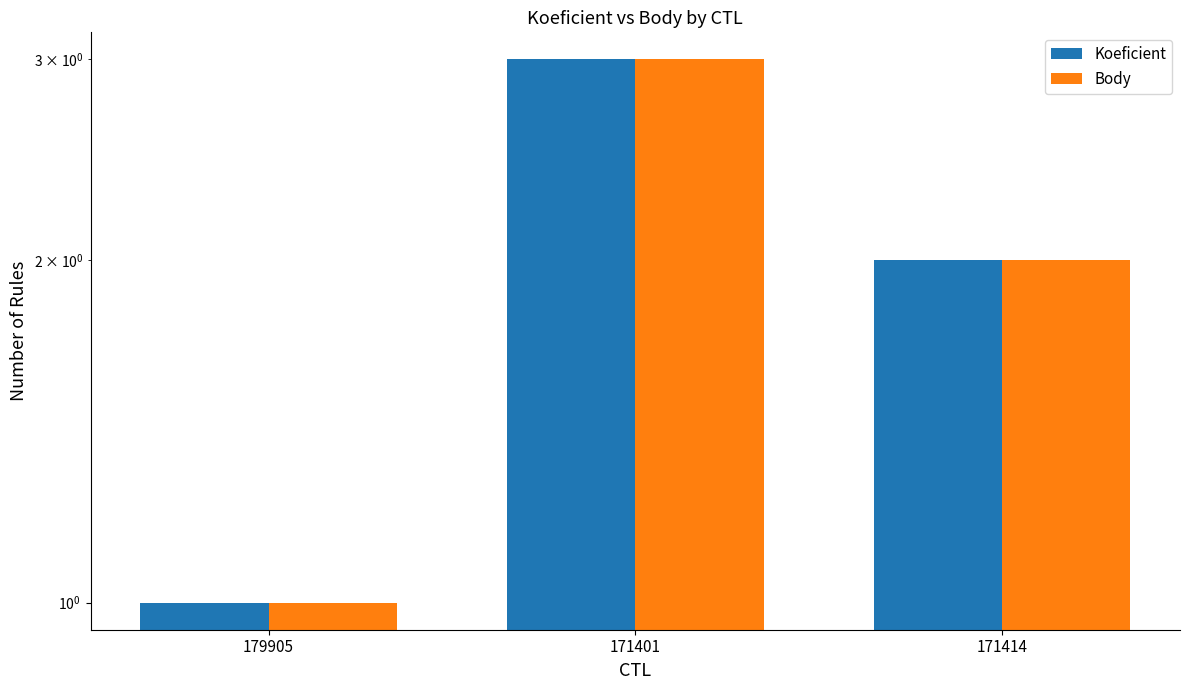

Which category has the highest value in the Body series?

171401